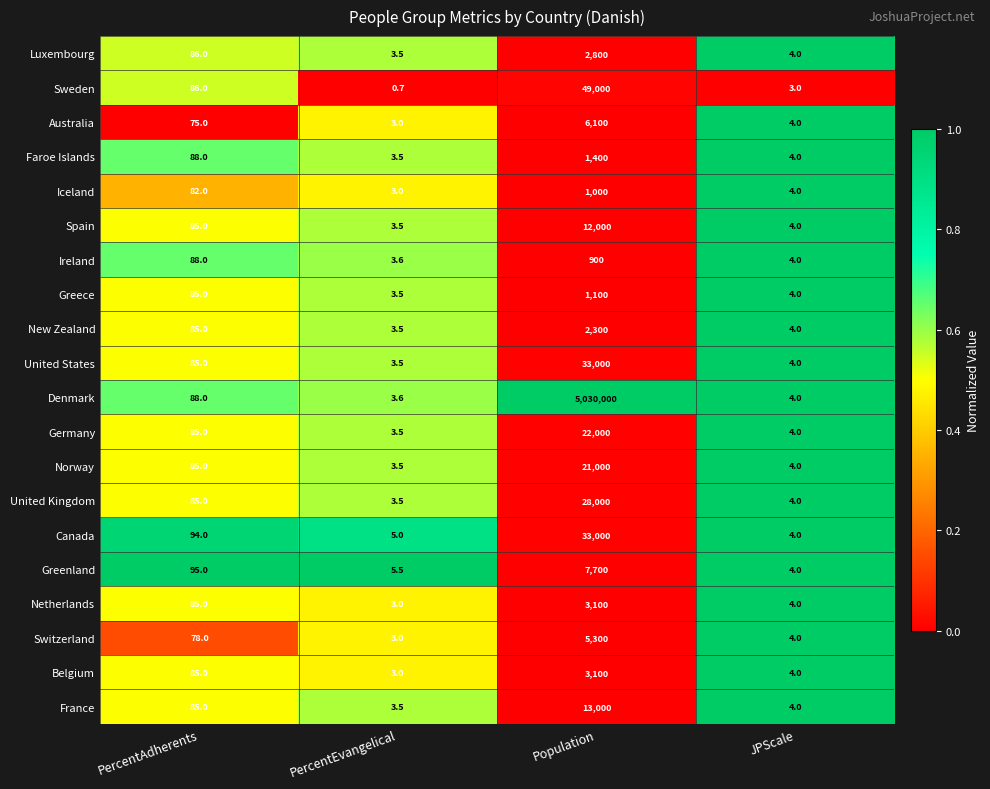

What is the sum of the Greenland values at JPScale and Population?

7704.0